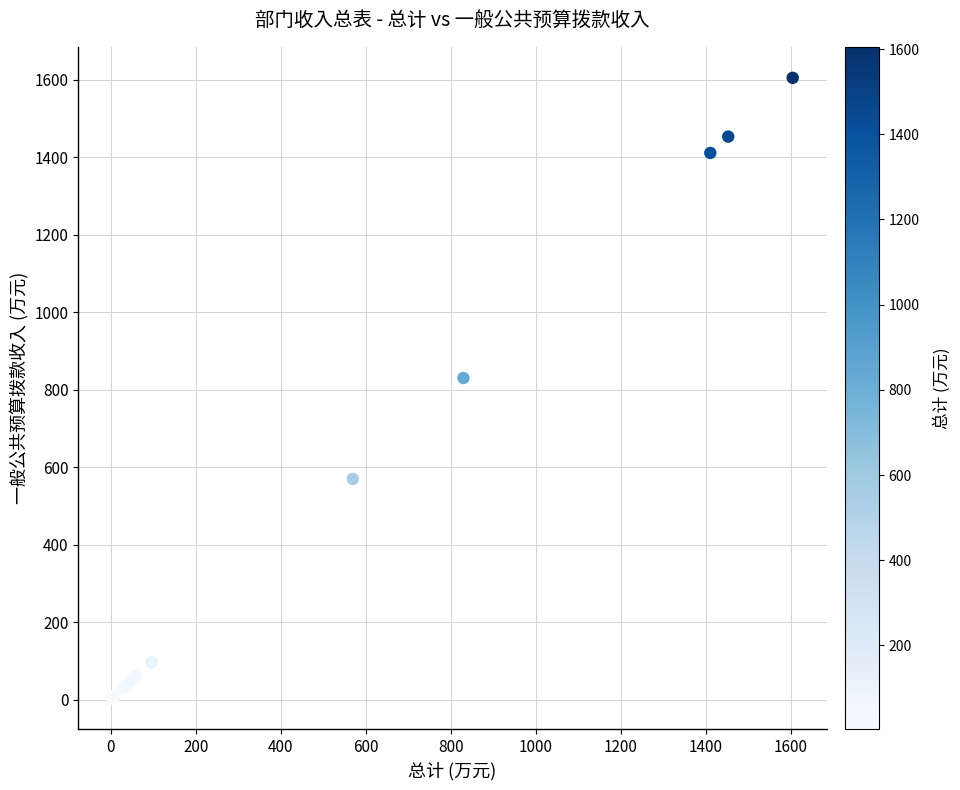

What Y value in the scatter plot is closest to 804?

830.1